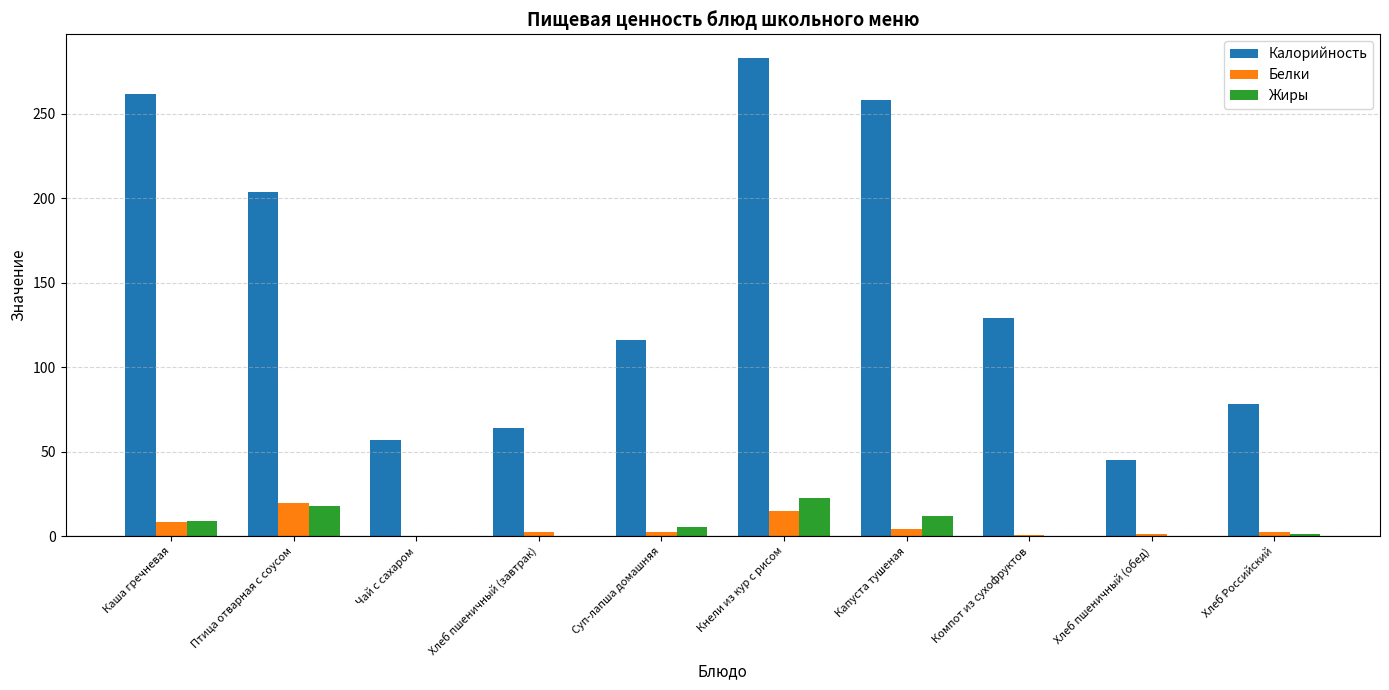

How many groups of bars are there?

10